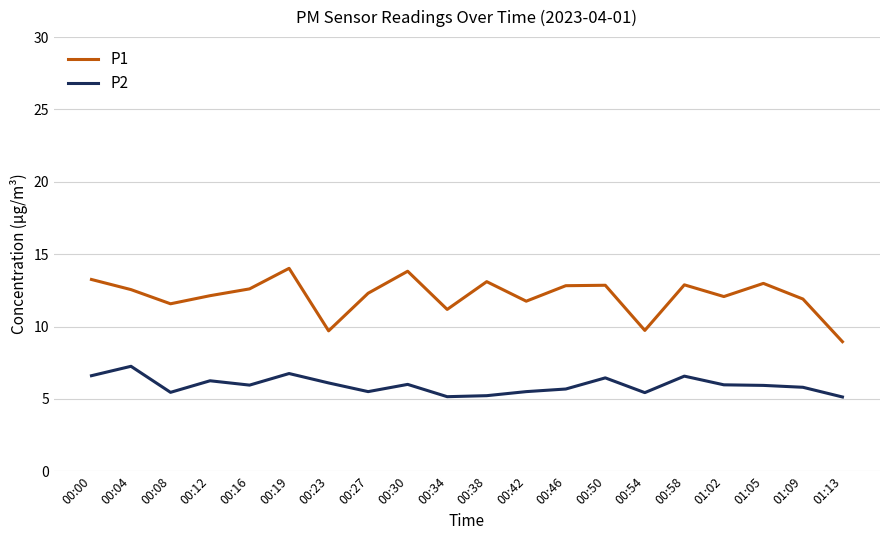

What value does the P2 series have at 00:27?

5.5